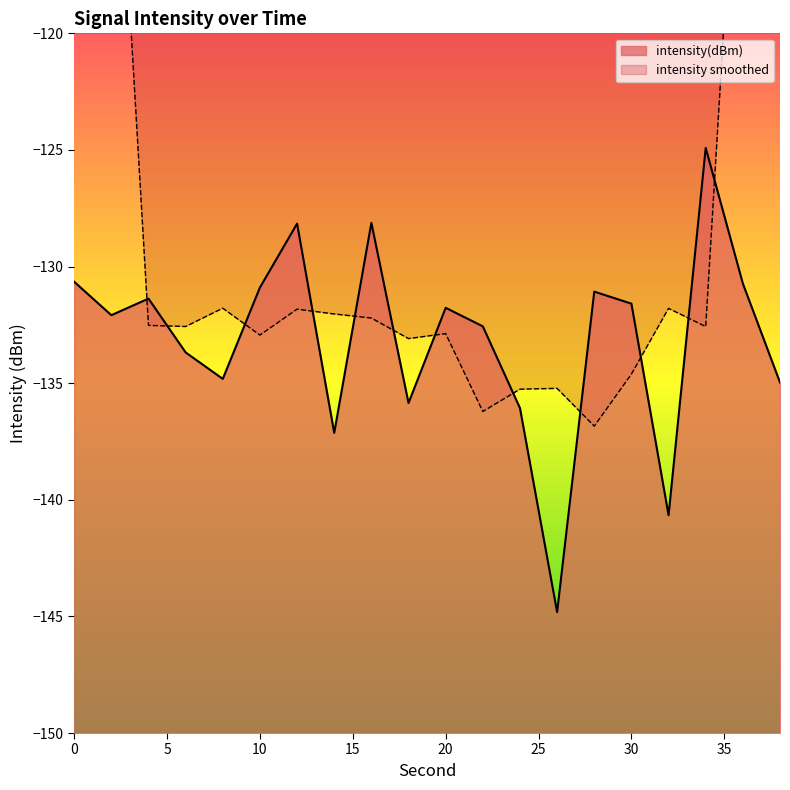

Count the number of categories in the chart.

20